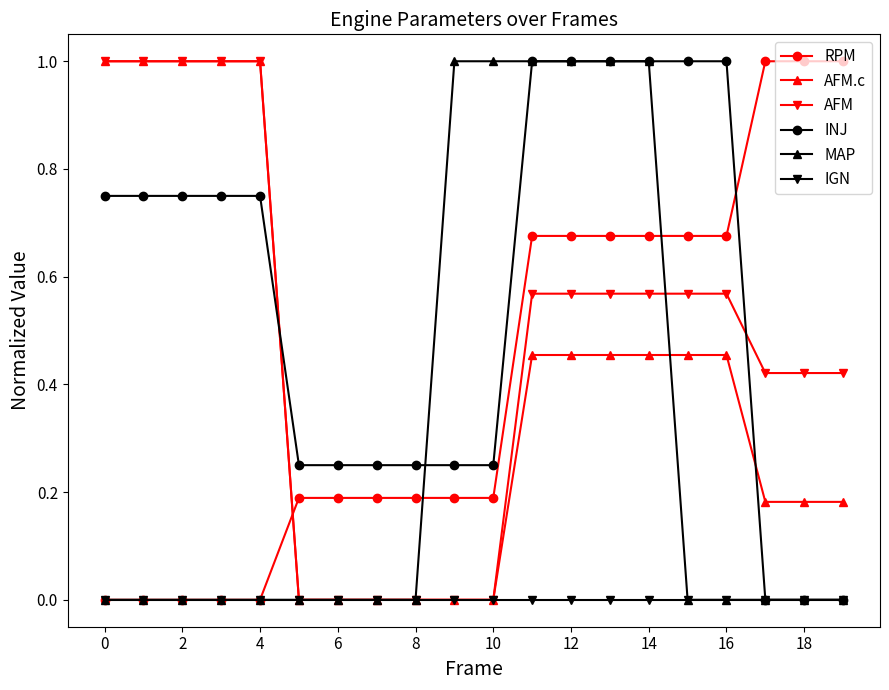

How many series are shown in this chart?

6